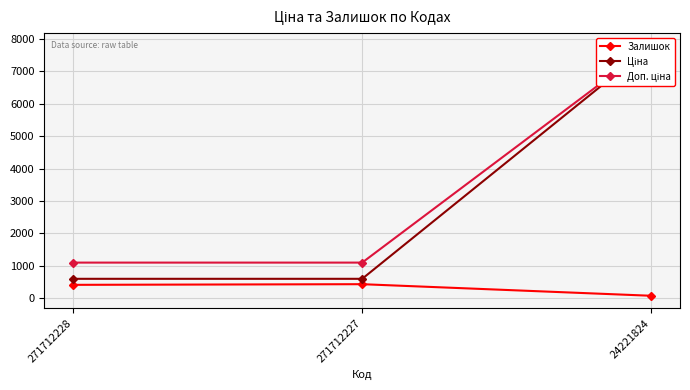

Which label corresponds to the smallest value in the chart?

24221824